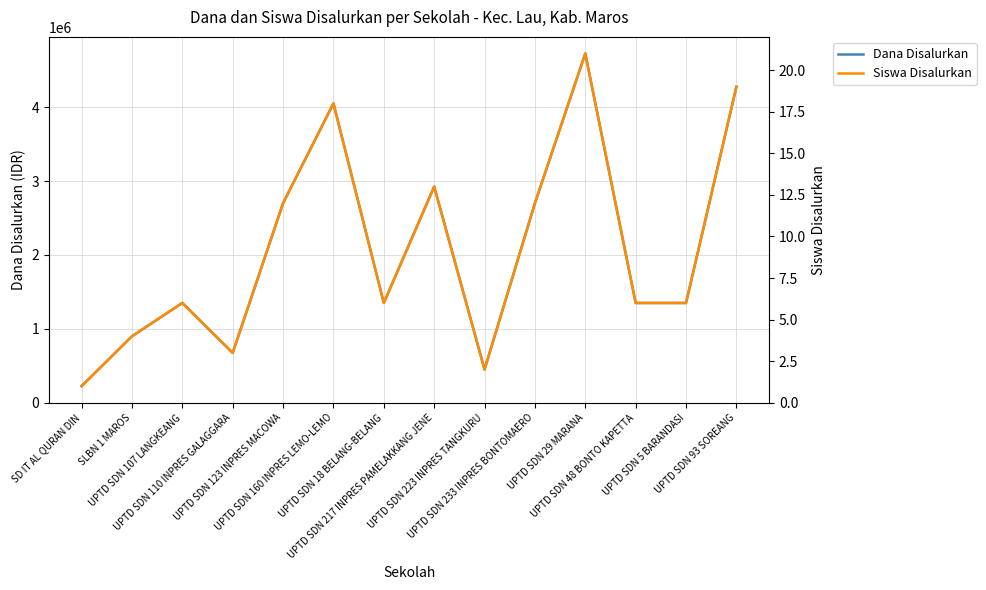

What are all the series names shown in the legend?

Dana Disalurkan, Siswa Disalurkan